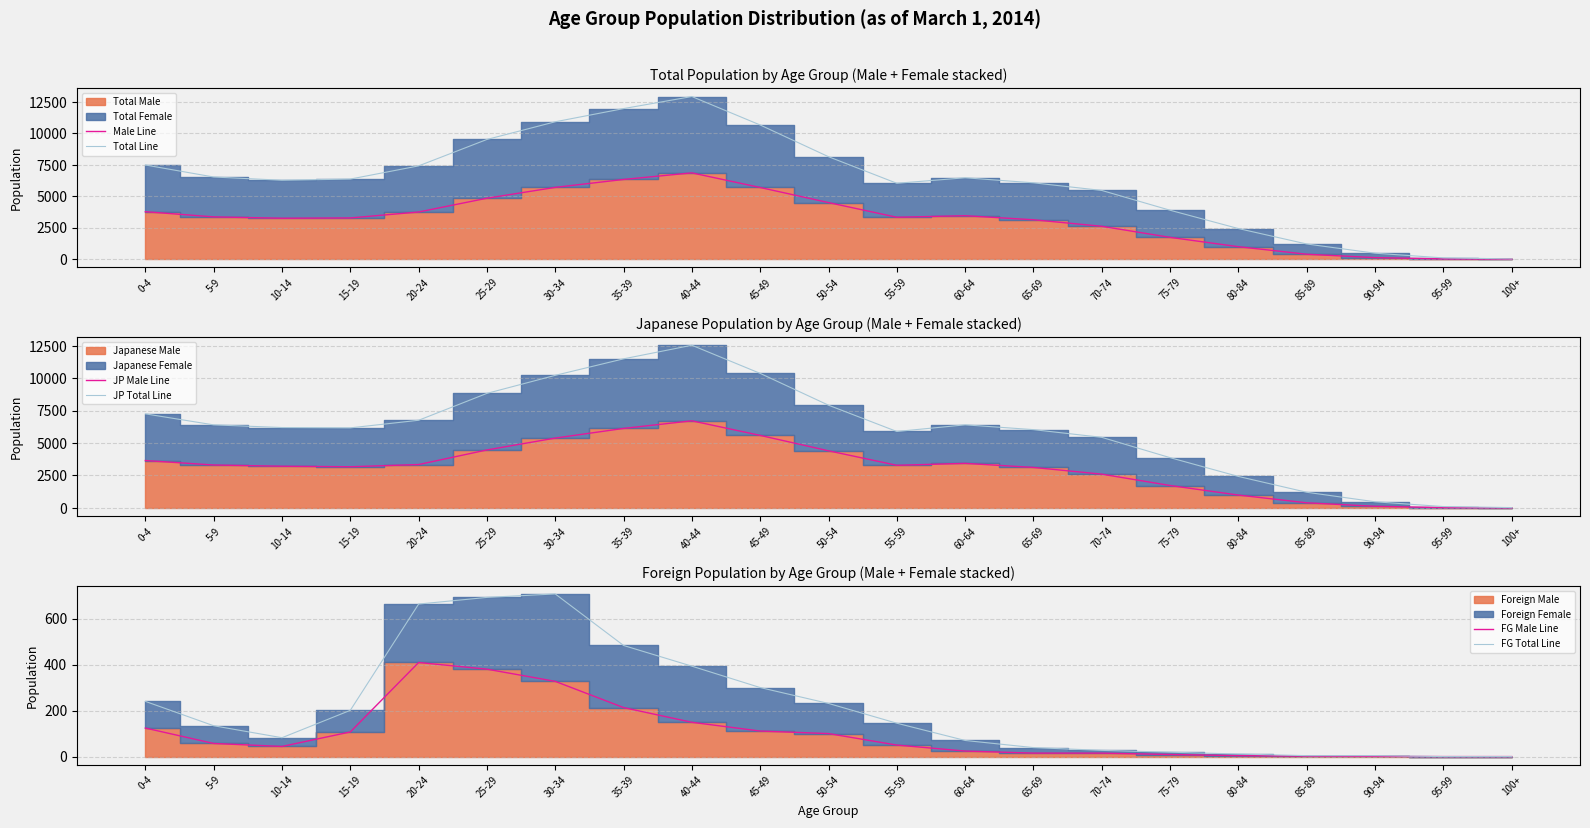

Which series changed the most between 15-19 and 90-94?

Total Line